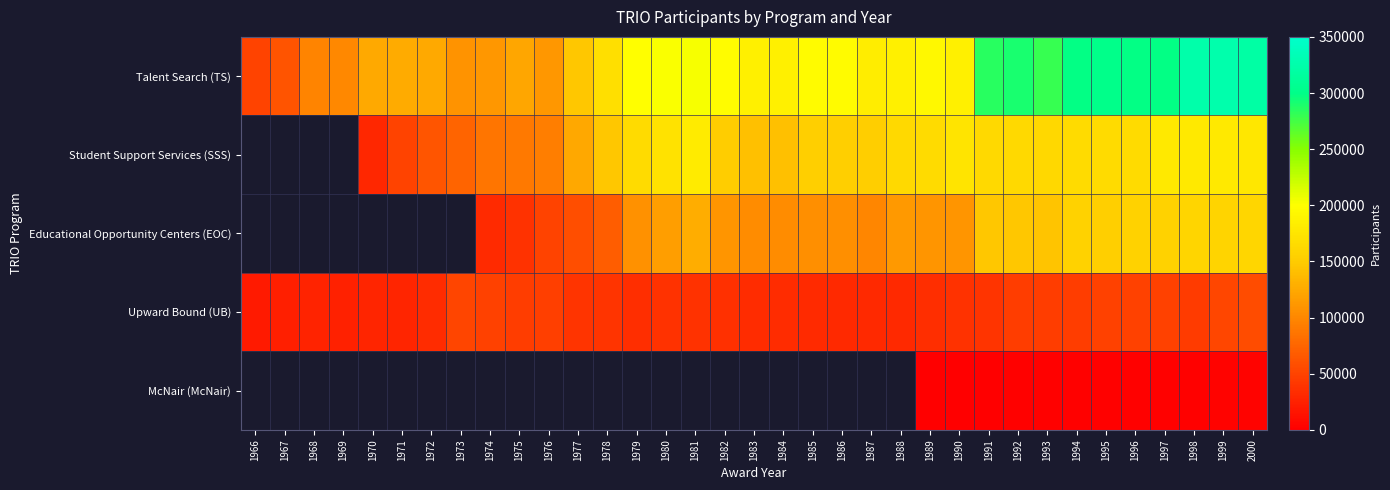

What is the sum of all Talent Search (TS) values?

6789987.0